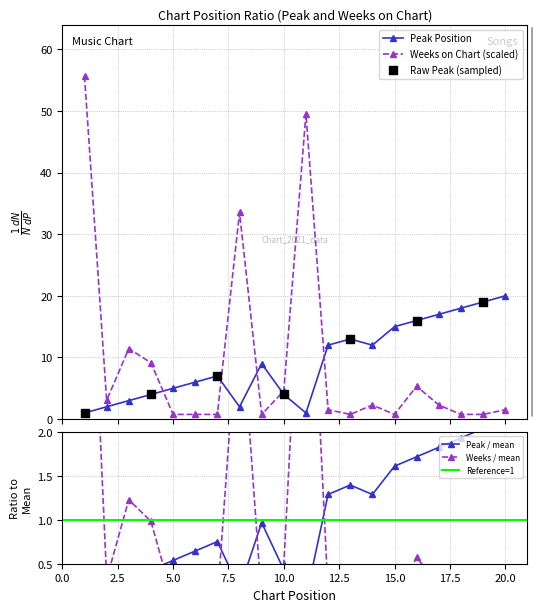

Which series has the largest total across all categories?

Weeks on Chart